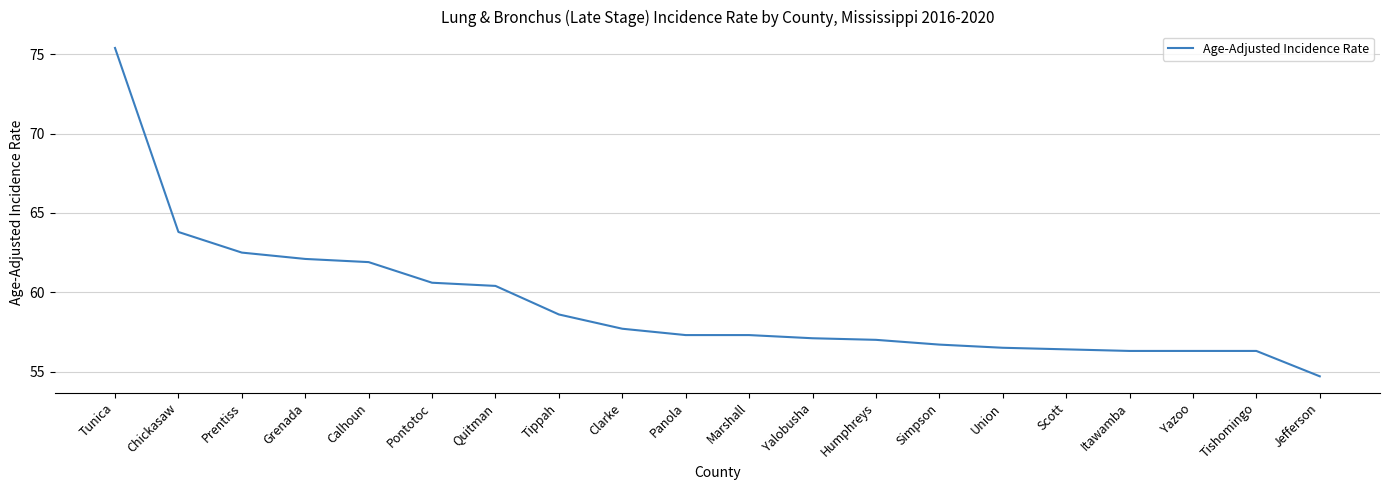

Read the value at Itawamba.

56.3